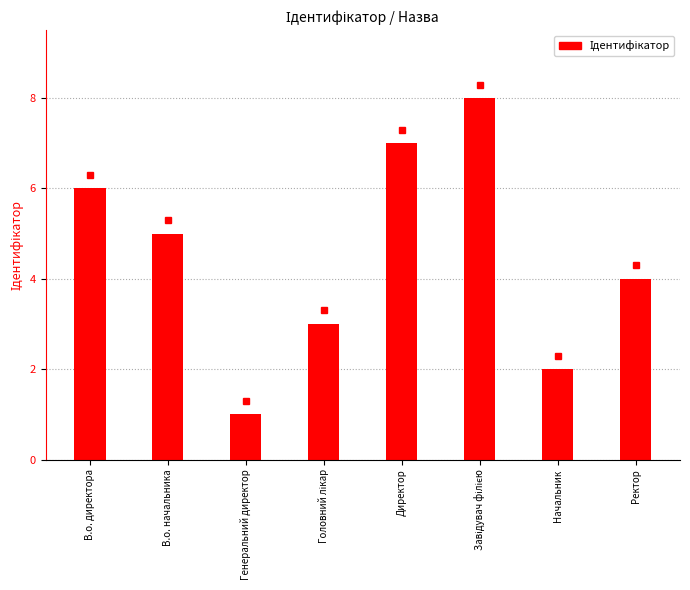

Between Начальник and Ректор, which is larger?

Ректор